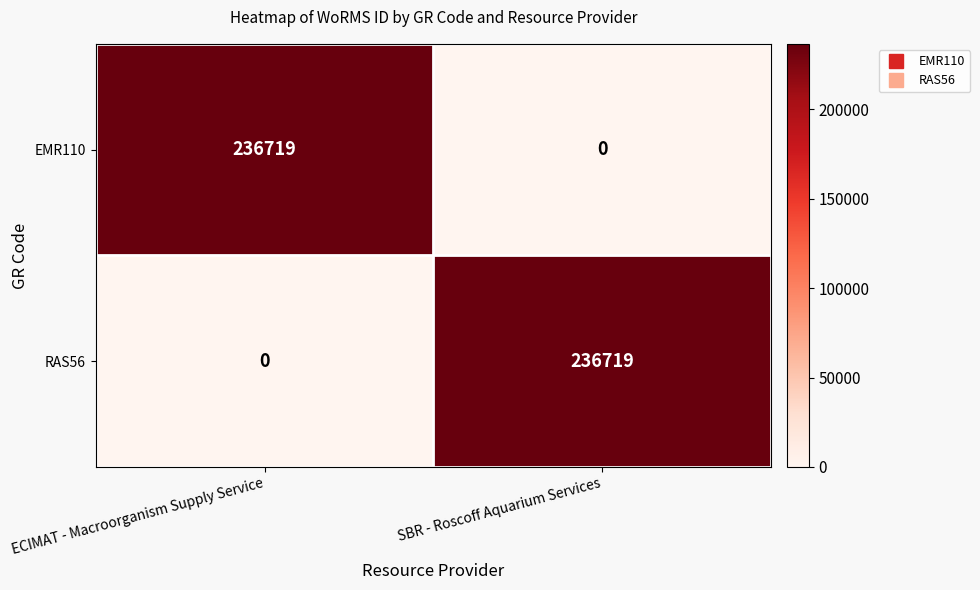

Reading left to right, extract all data points from this chart.

EMR110: ECIMAT - Macroorganism Supply Service=236719	SBR - Roscoff Aquarium Services=0
RAS56: ECIMAT - Macroorganism Supply Service=0	SBR - Roscoff Aquarium Services=236719